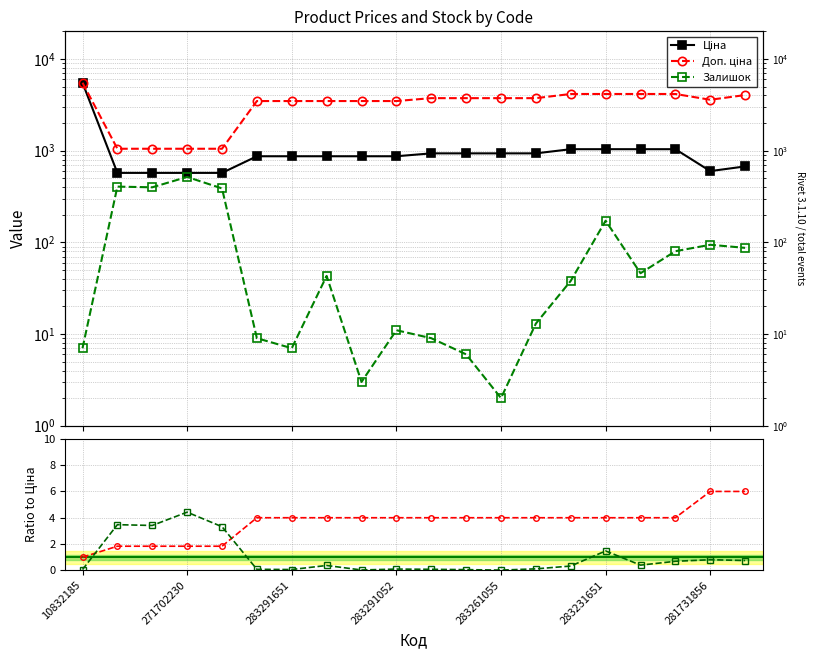

True or false: Залишок / Mean and Залишок cross at least once.

False